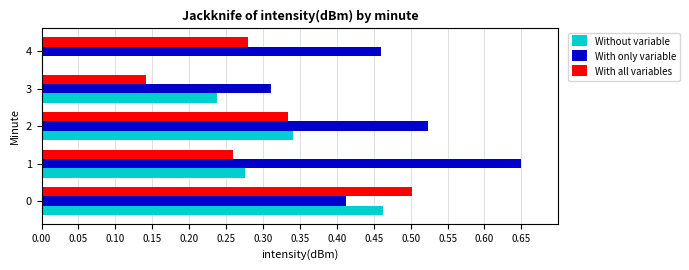

Which series changed the most between 1 and 4?

Without variable